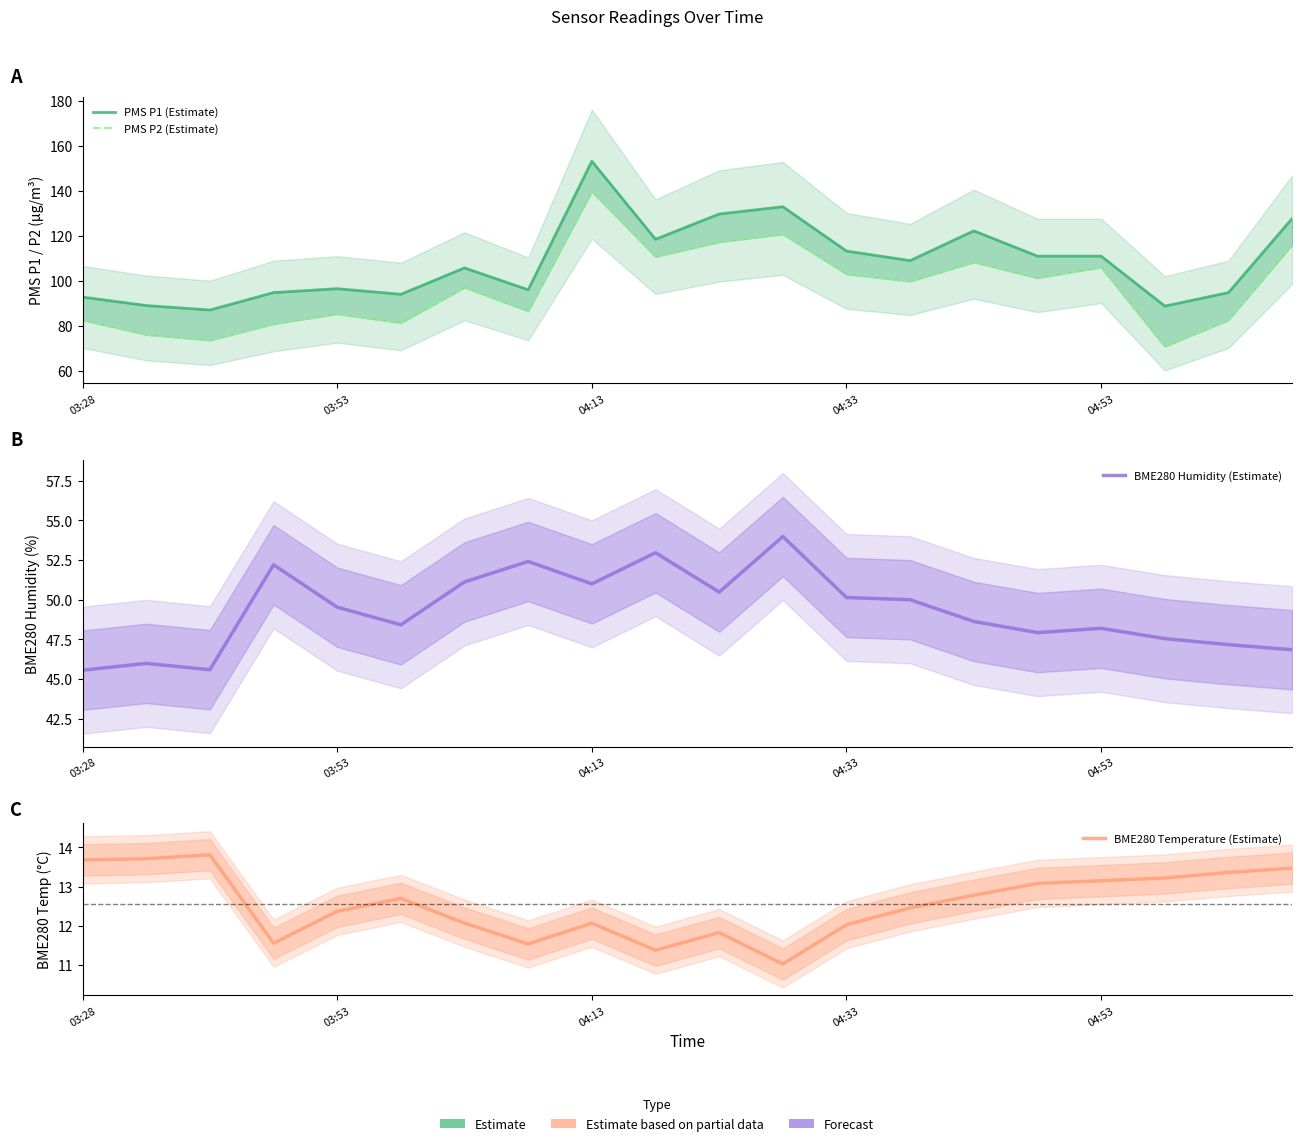

At which category does the chart reach its minimum across all series?

11